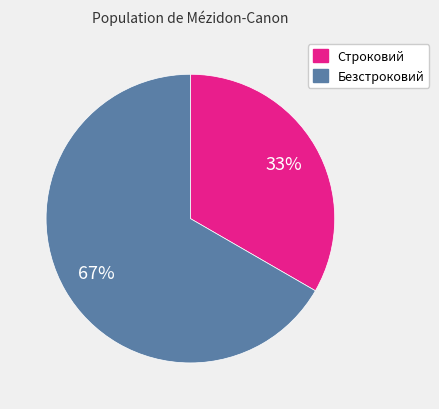

What is the smallest slice in the pie chart?

Строковий